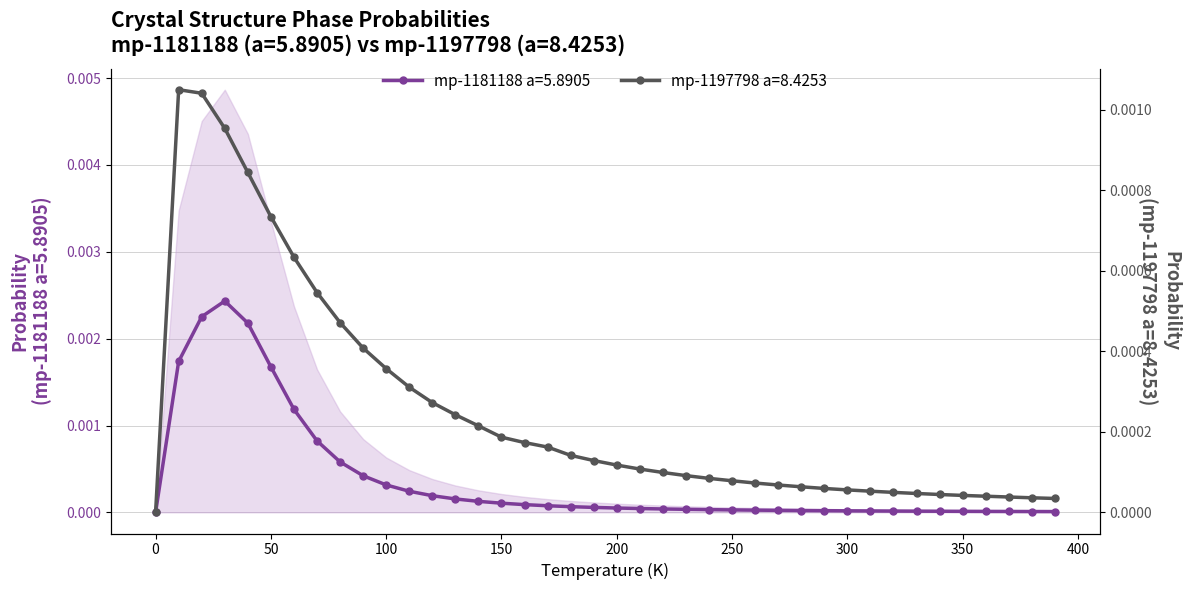

Rank the series by their maximum value, from lowest to highest.

mp-1197798 a=8.4253, mp-1181188 a=5.8905